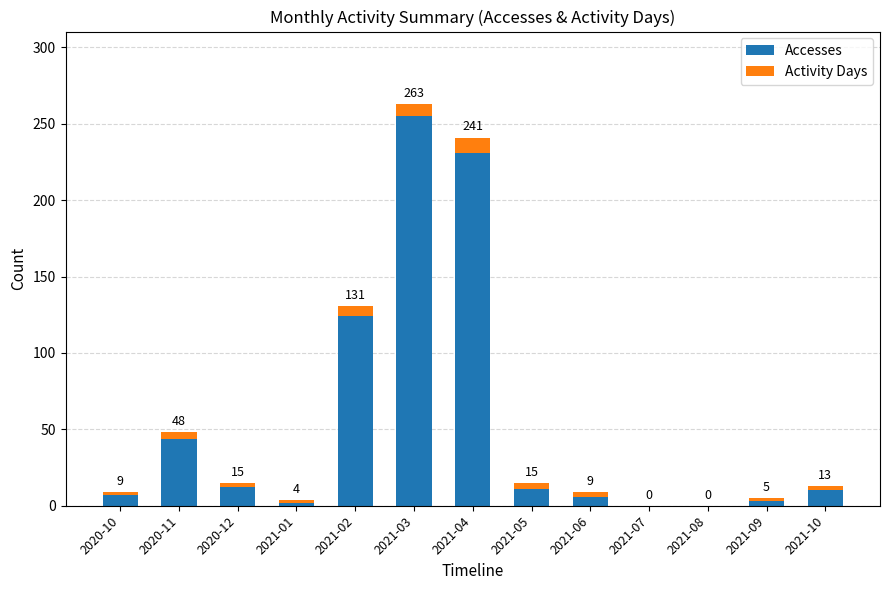

At 2021-06, list the series in order from smallest to largest.

Activity Days, Accesses